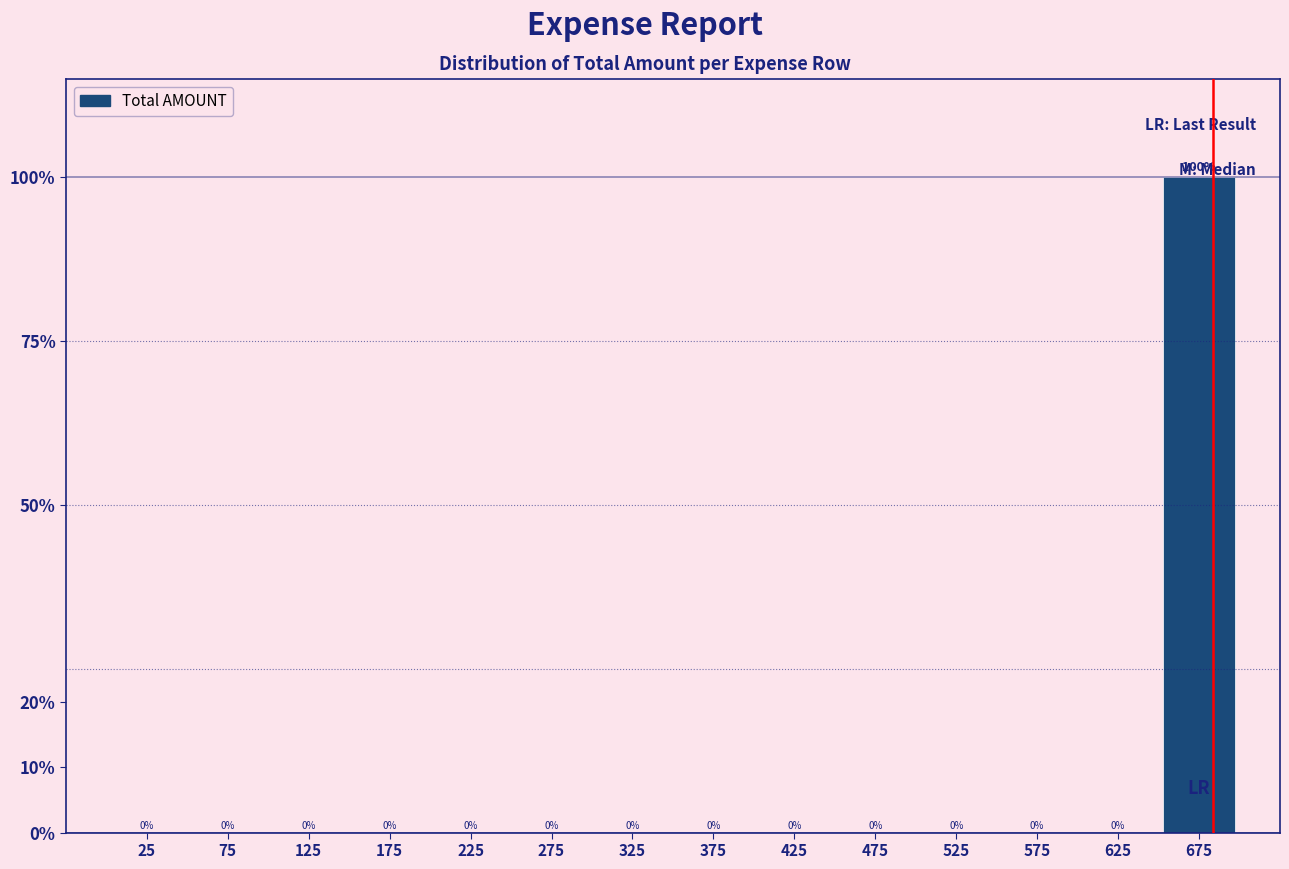

What is the greatest value displayed?

100